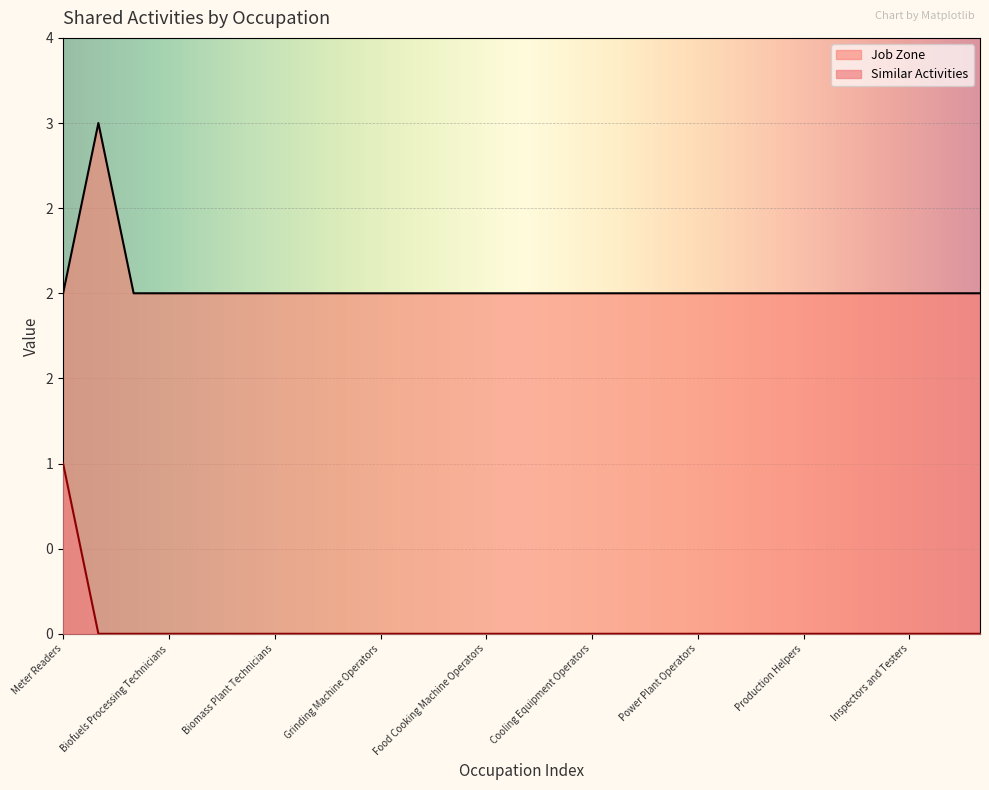

Rank the series by their average value, from highest to lowest.

Job Zone, Similar Activities